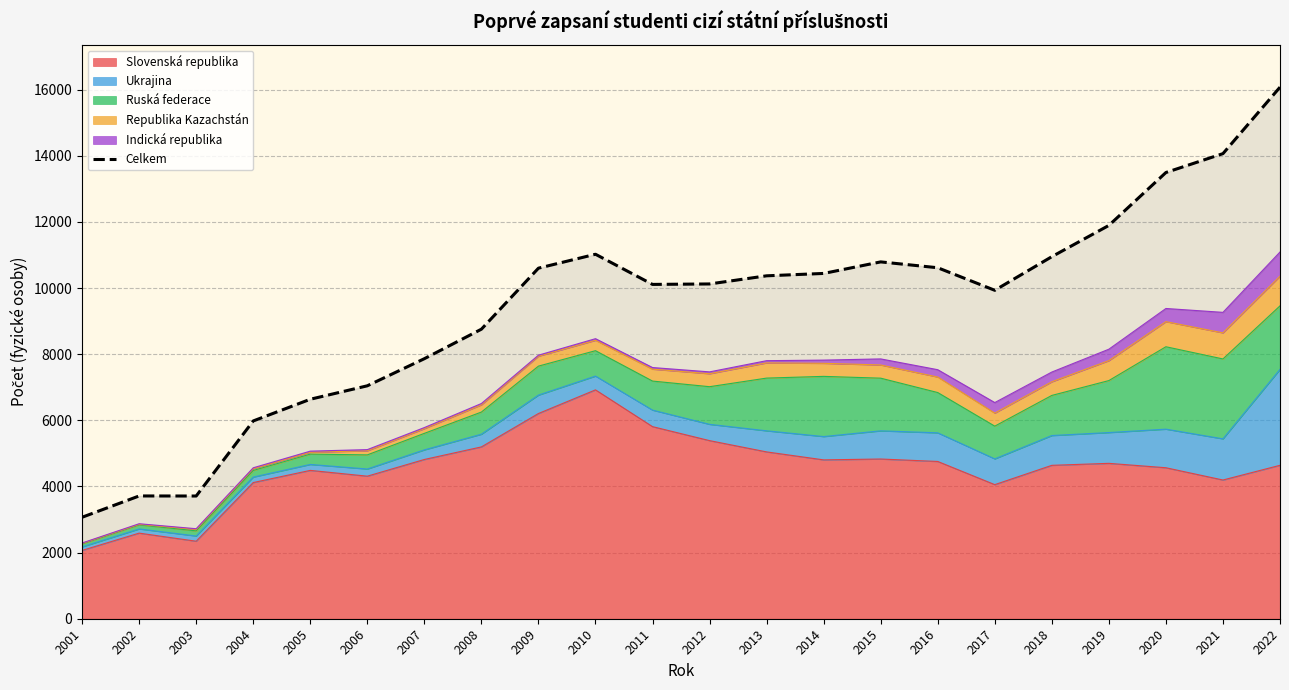

How many interior local valleys (lower than both neighbors) does the data have?

3